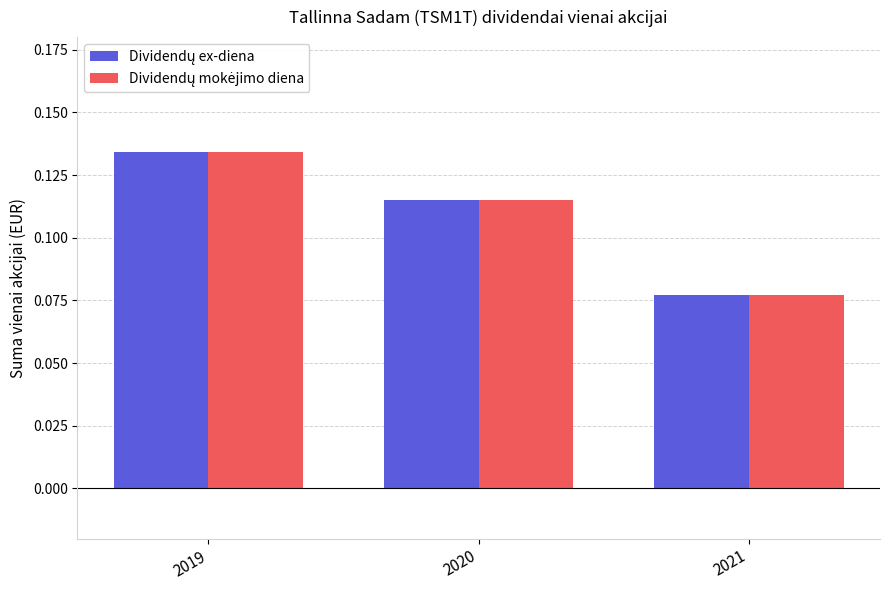

At which category is the sum across all series the highest?

2019